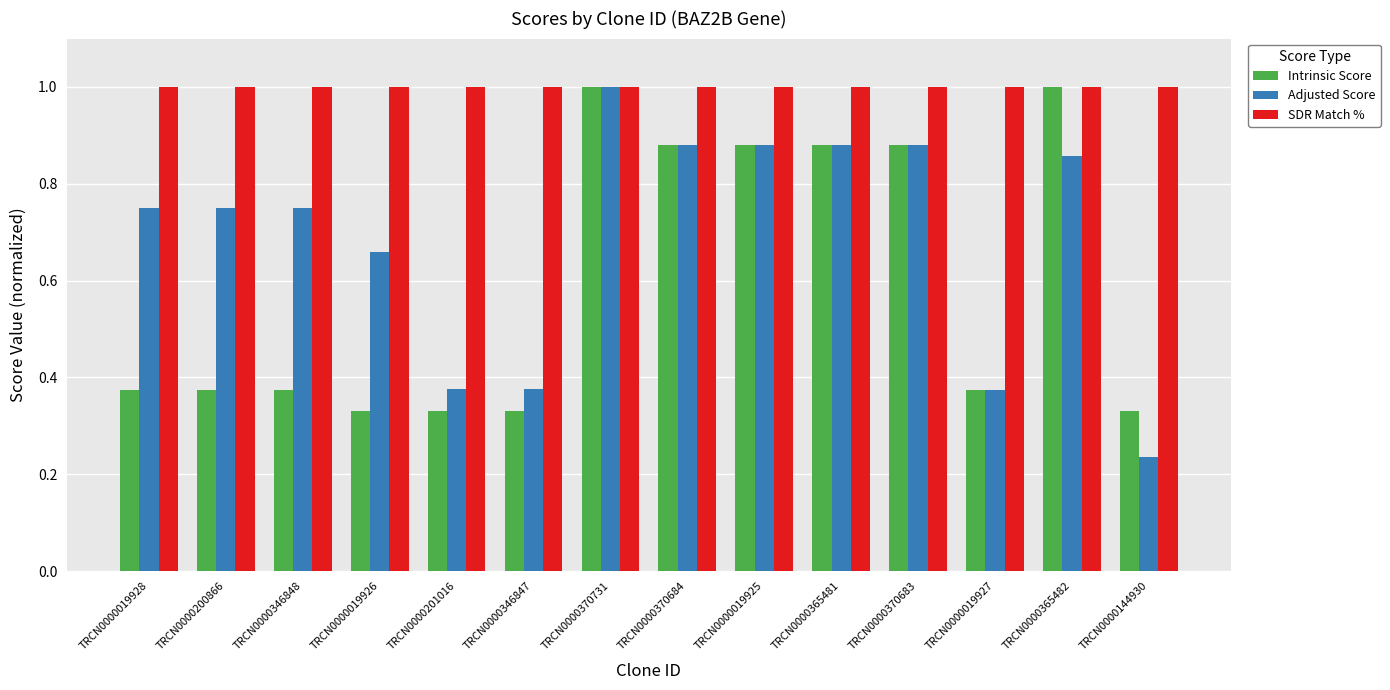

Rank the series by their average value, from highest to lowest.

SDR Match %, Adjusted Score, Intrinsic Score